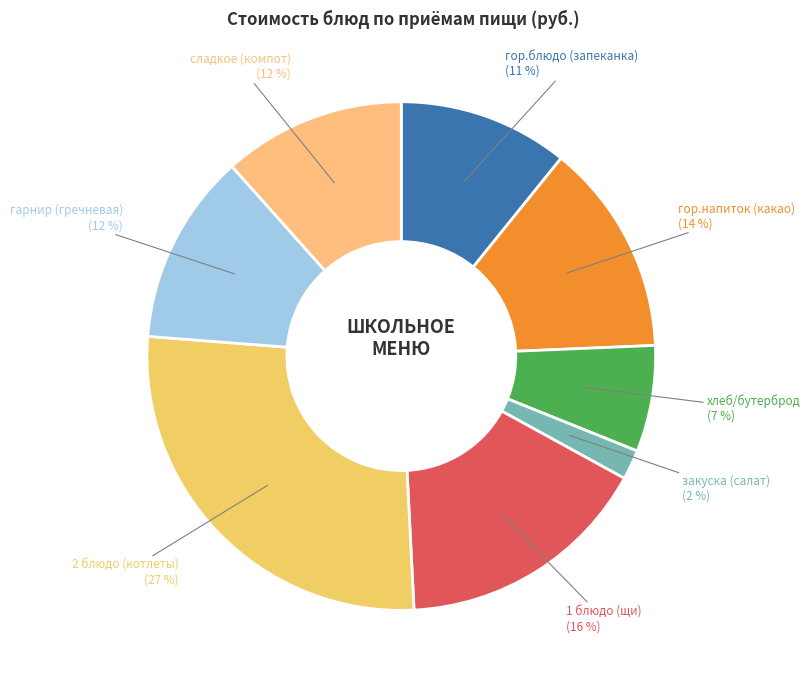

How many segments does this pie chart have?

8